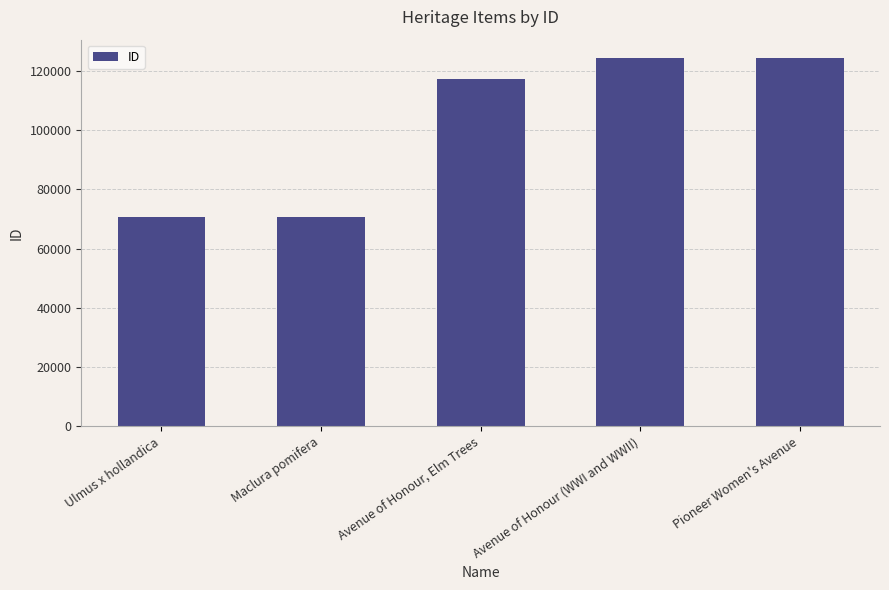

What is the difference between the maximum and minimum values?

53540